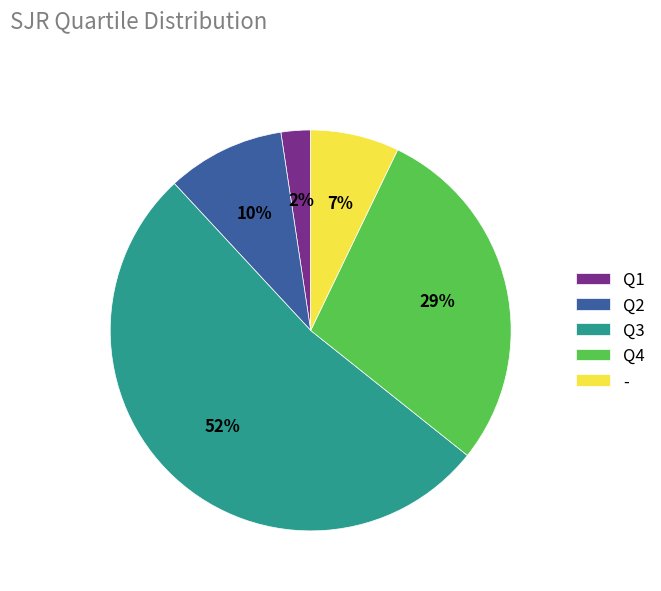

Rank the categories by value from lowest to highest.

Q1, -, Q2, Q4, Q3